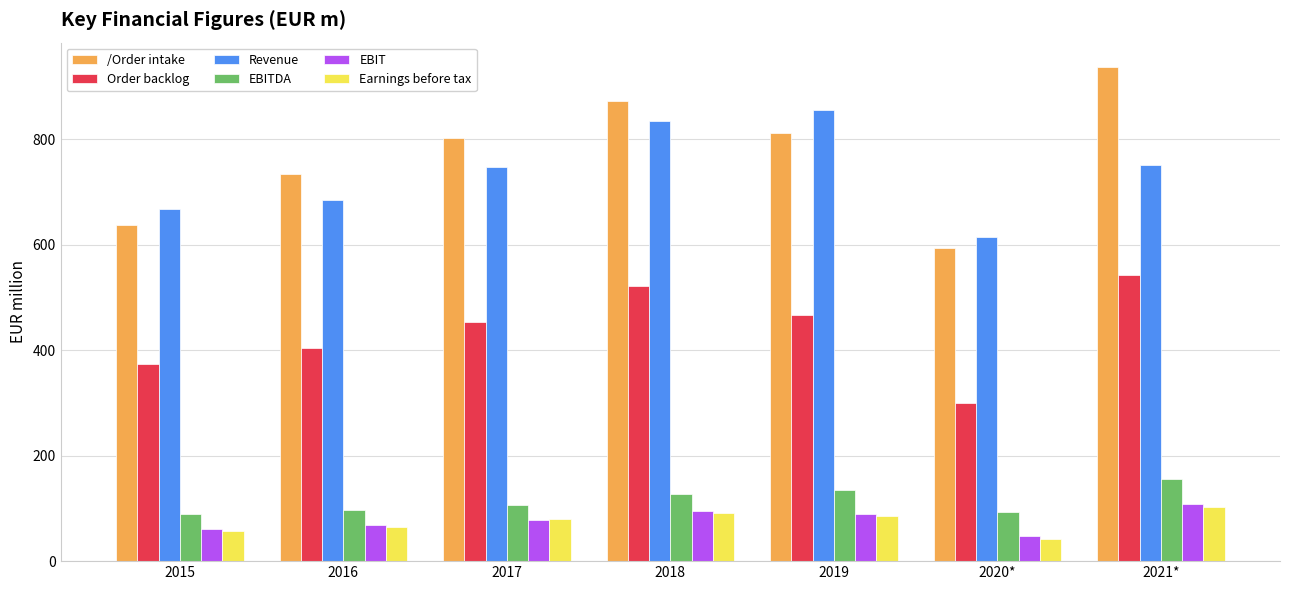

Which series changed the most between 2017 and 2021*?

/Order intake